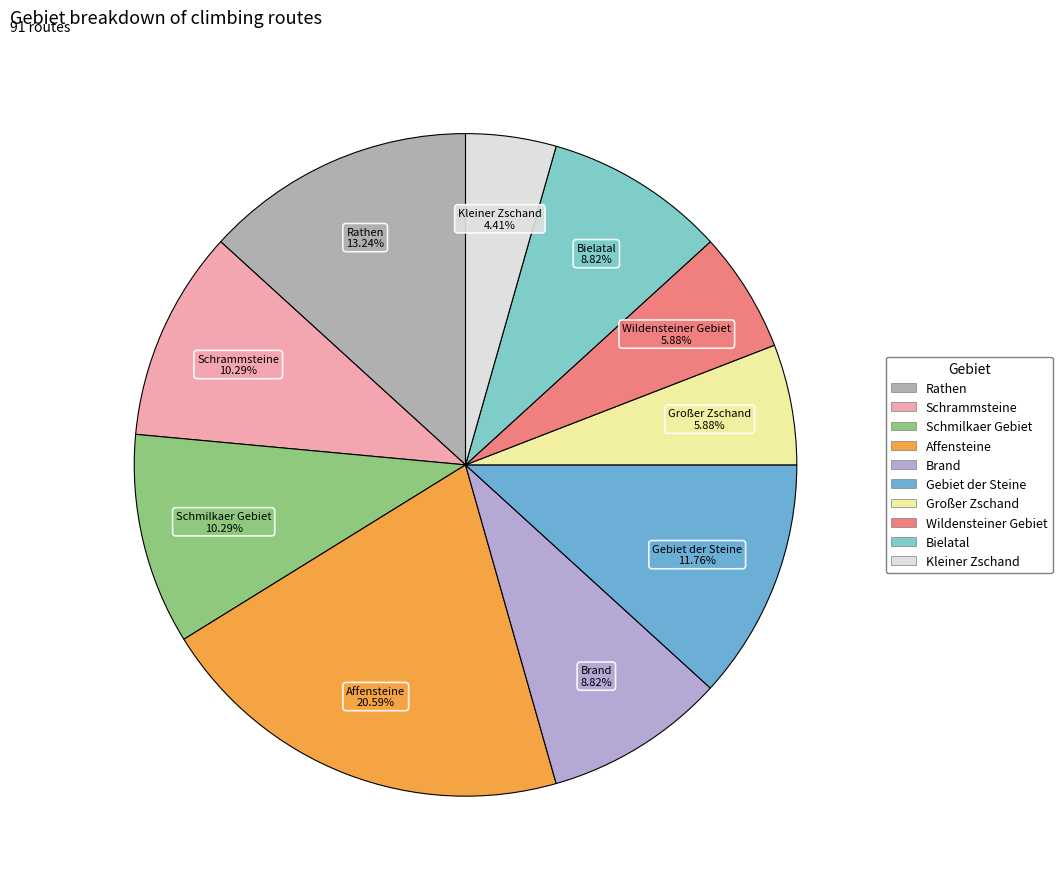

To the nearest percent, what portion does Schrammsteine represent?

10%